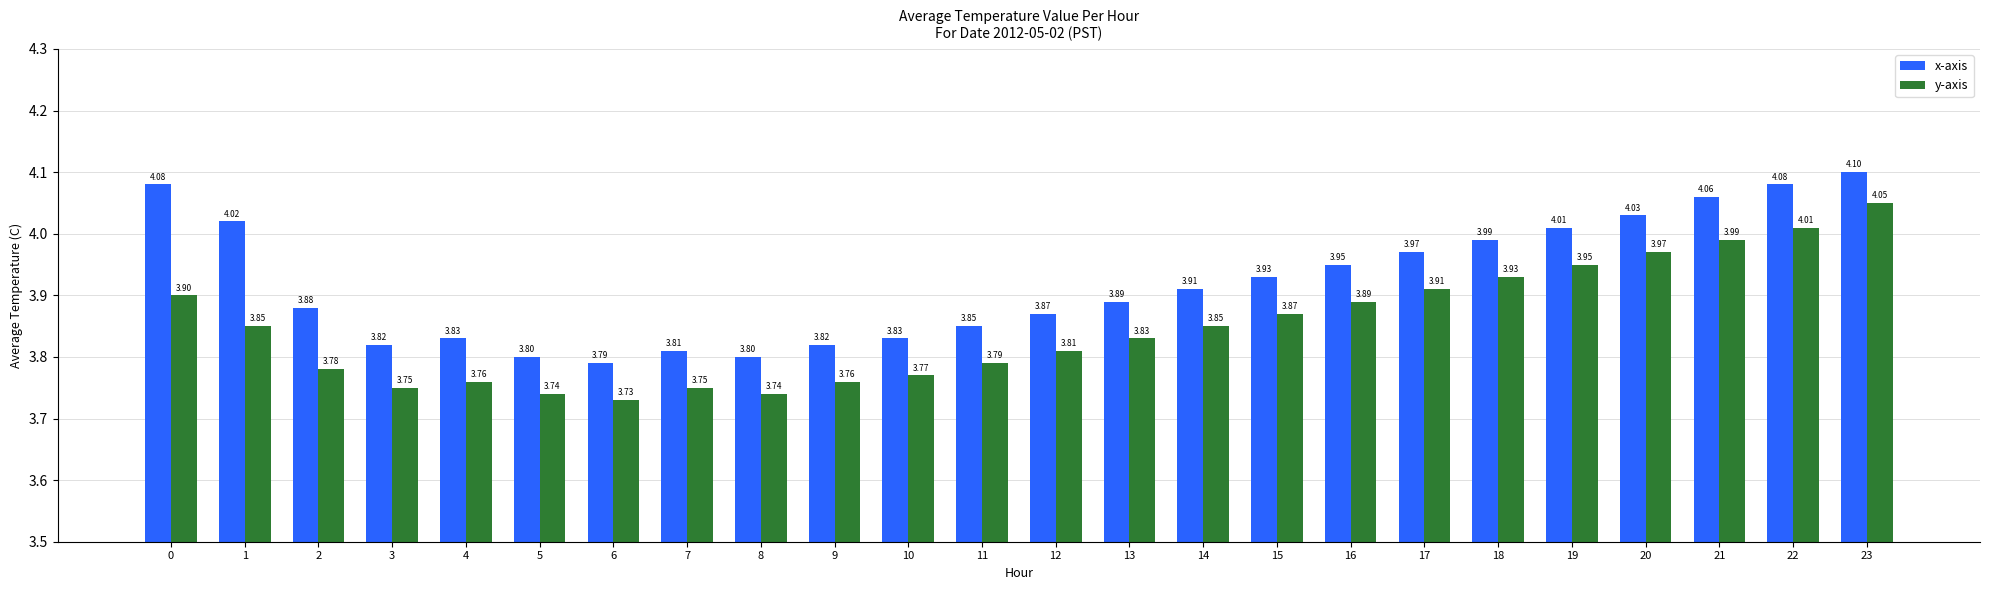

Count the number of data series in this chart.

2